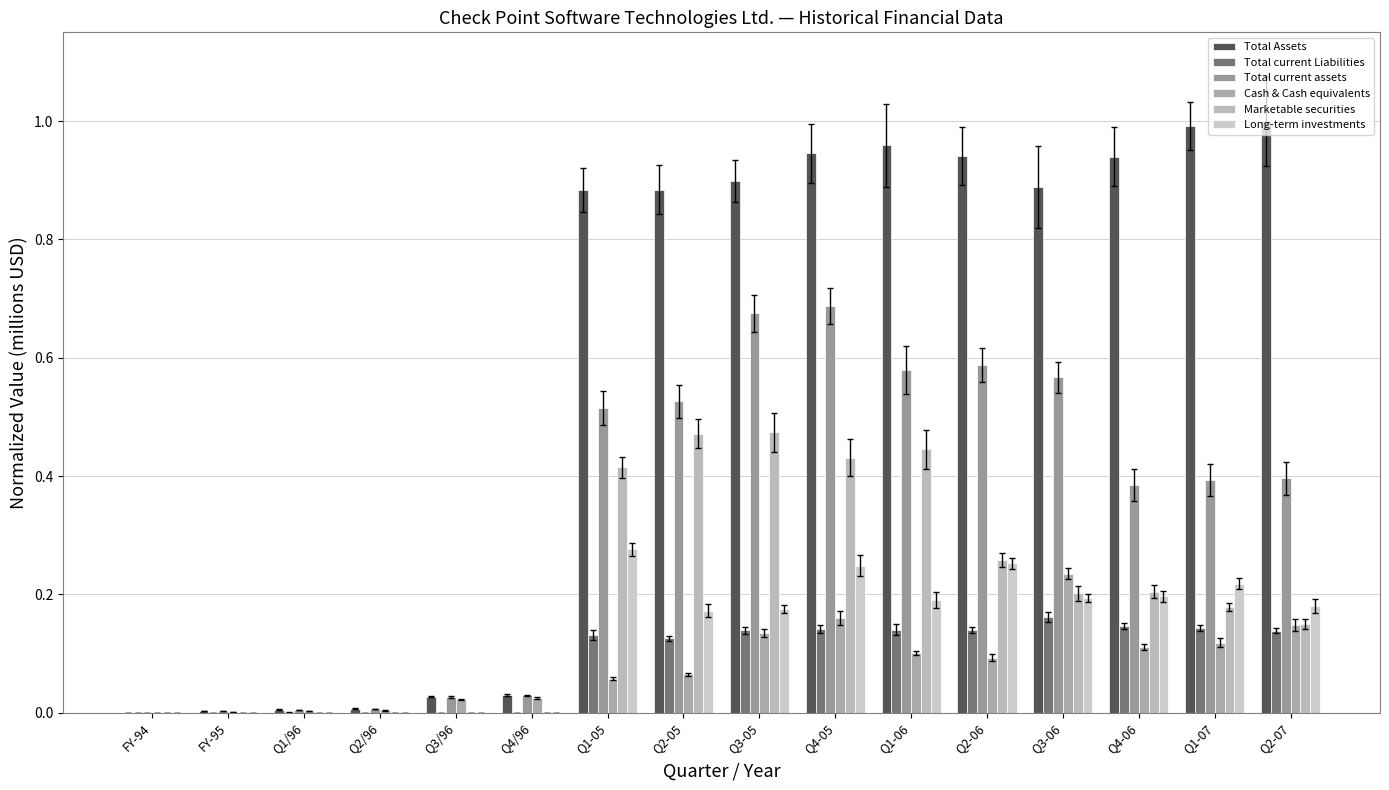

At which label is Total current assets closest to 0?

FY-94